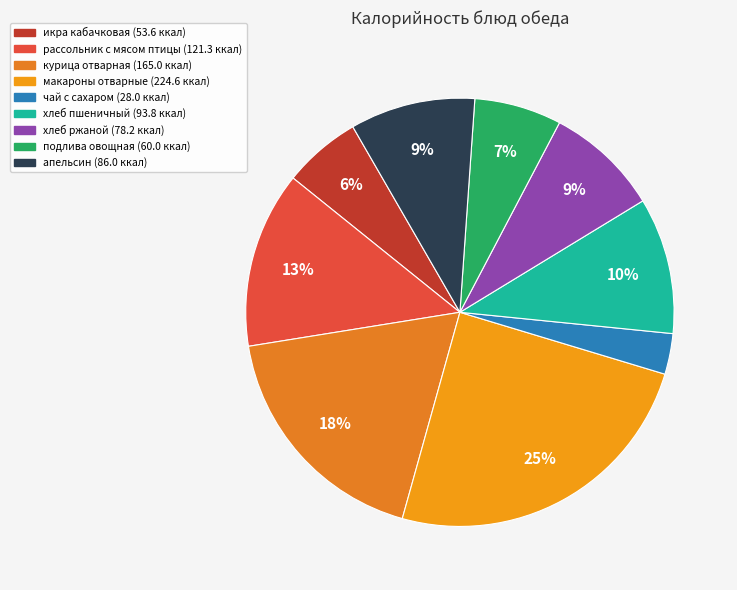

Combined, do рассольник с мясом птицы and макароны отварные account for over 50%?

No